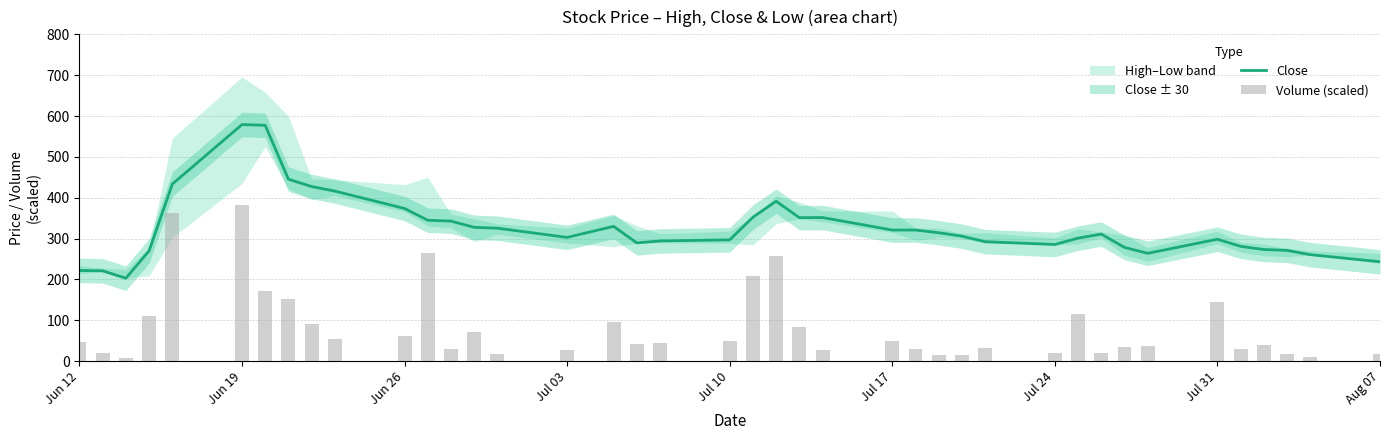

The value of Close at Jul 24 is 463.6. True or false?

False